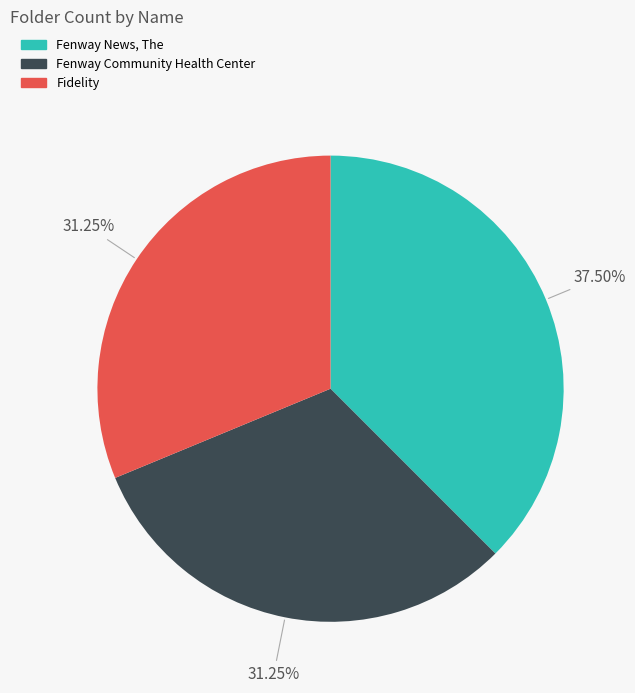

Does Fenway Community Health Center represent more than half of the total?

No